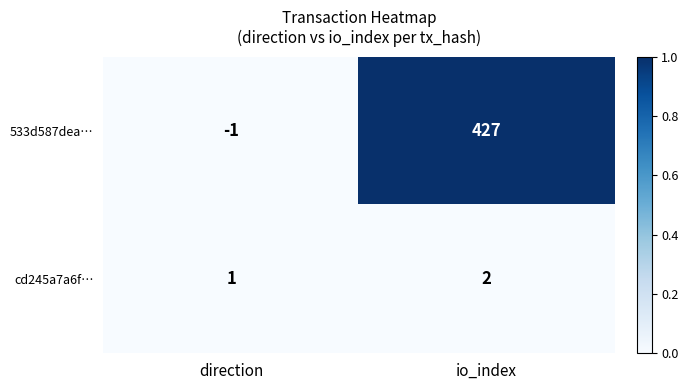

At which label is cd245a7a6f… closest to 1?

direction